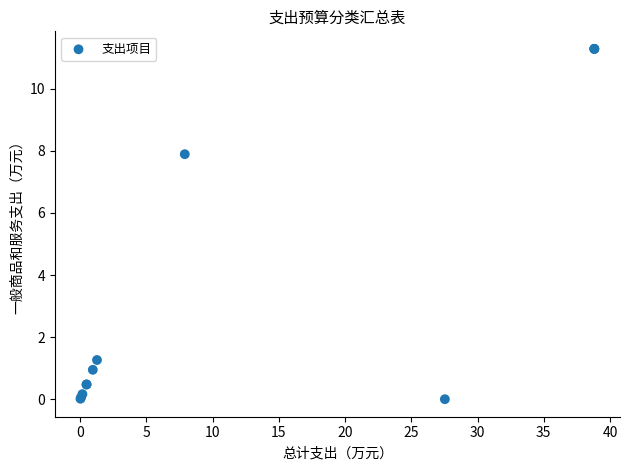

What Y value in the scatter plot is closest to 5?

7.9